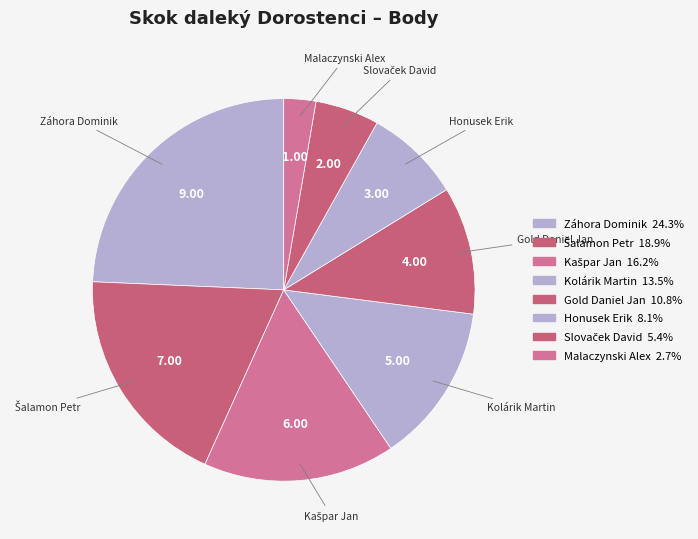

Which category has the biggest portion of the pie?

Záhora Dominik